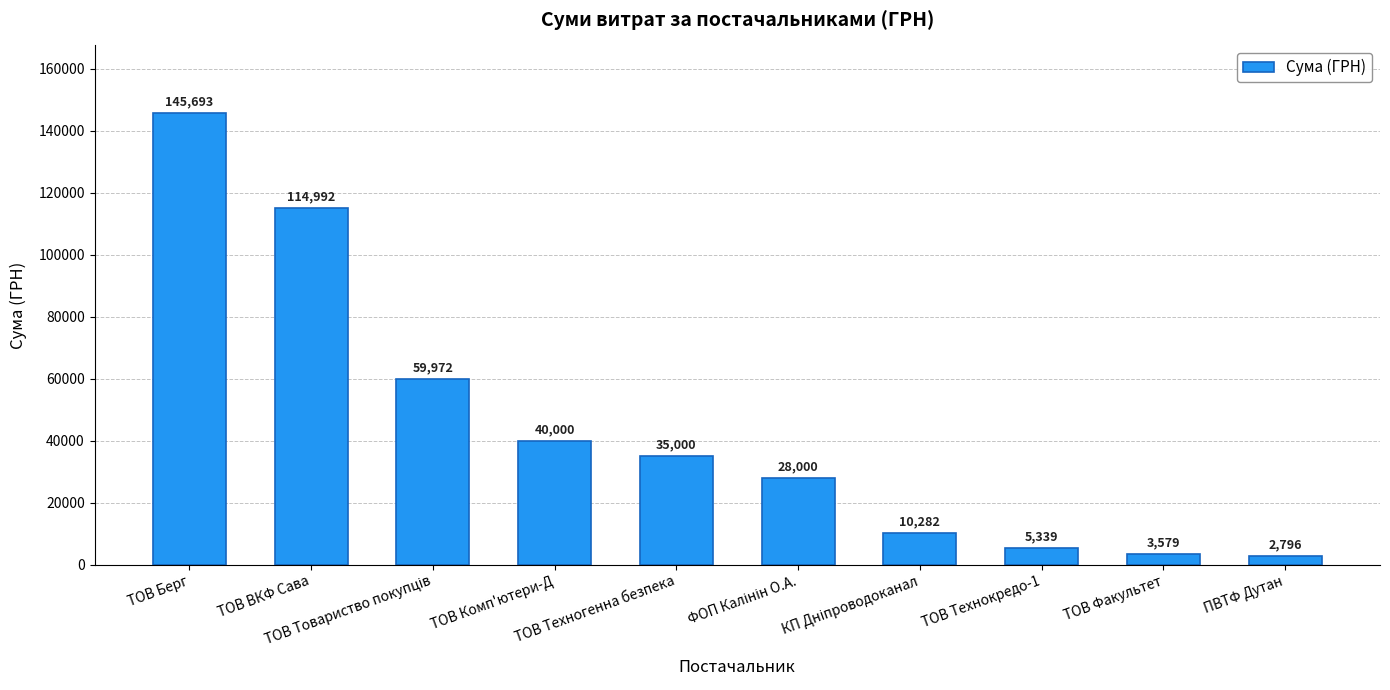

What is the difference between the values at ТОВ Факультет and ТОВ Берг?

142114.0